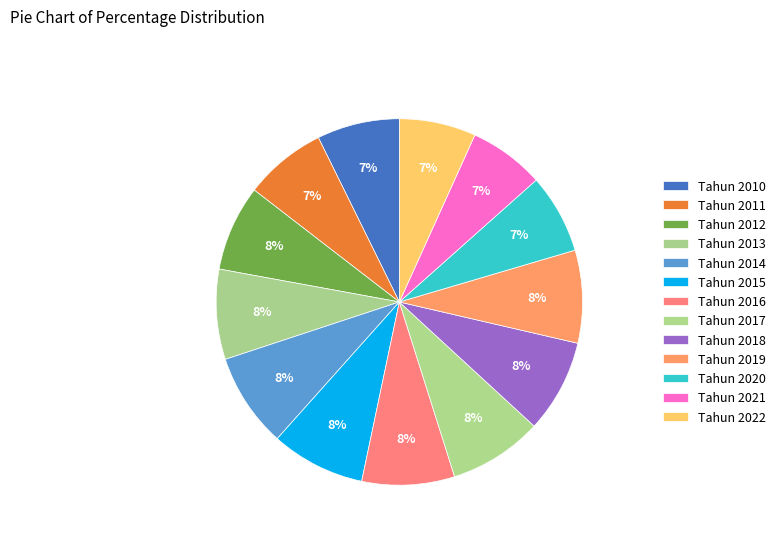

Between Tahun 2010 and Tahun 2015, which is larger?

Tahun 2015